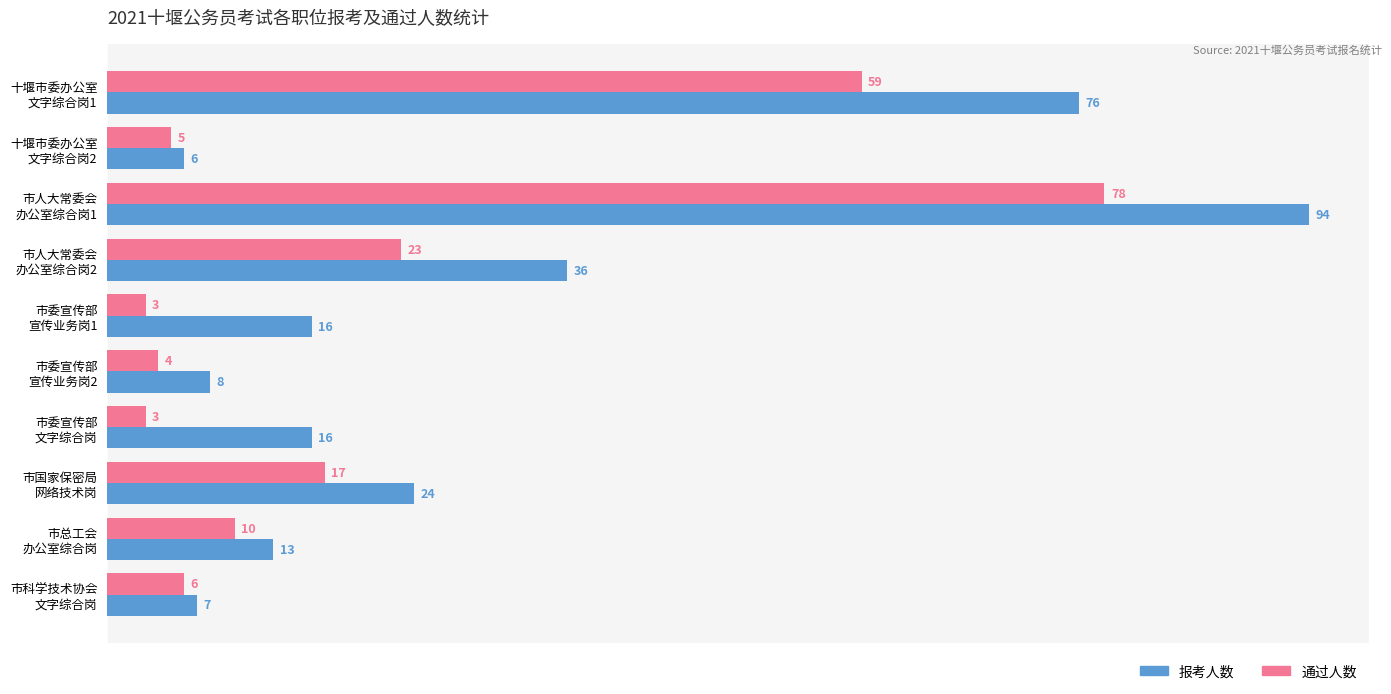

Count the number of categories in the chart.

10